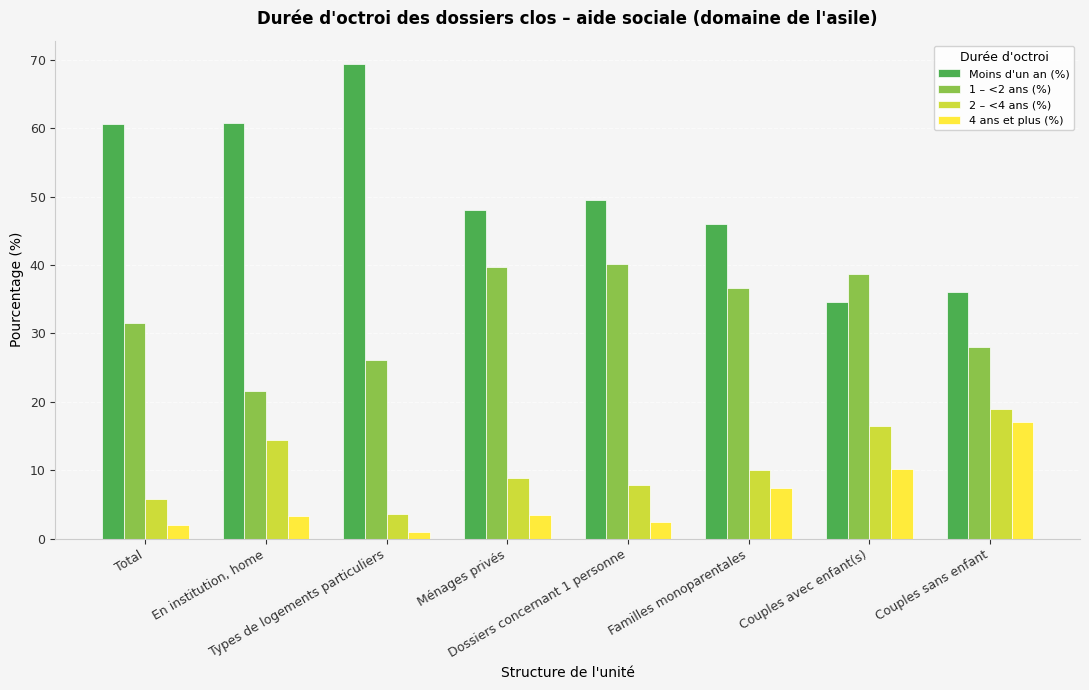

What is the smallest value displayed?

0.9